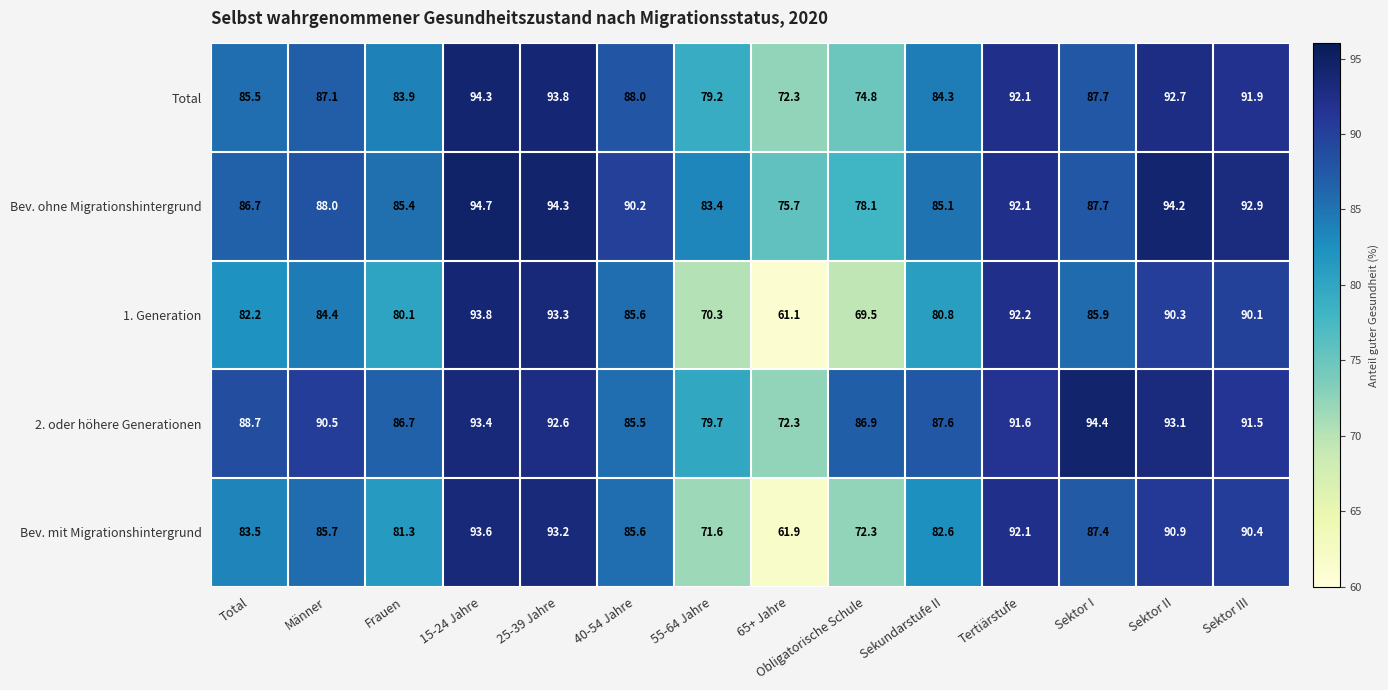

The value of Total at 40-54 Jahre is 88.0. True or false?

True